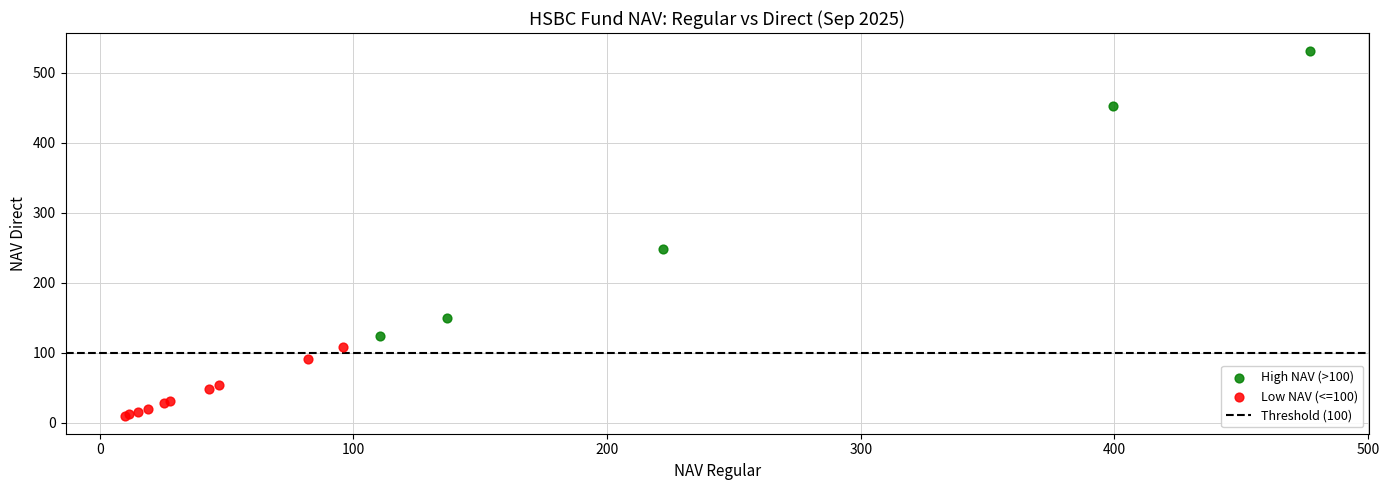

Which series reaches the maximum Y coordinate?

High NAV (>100)